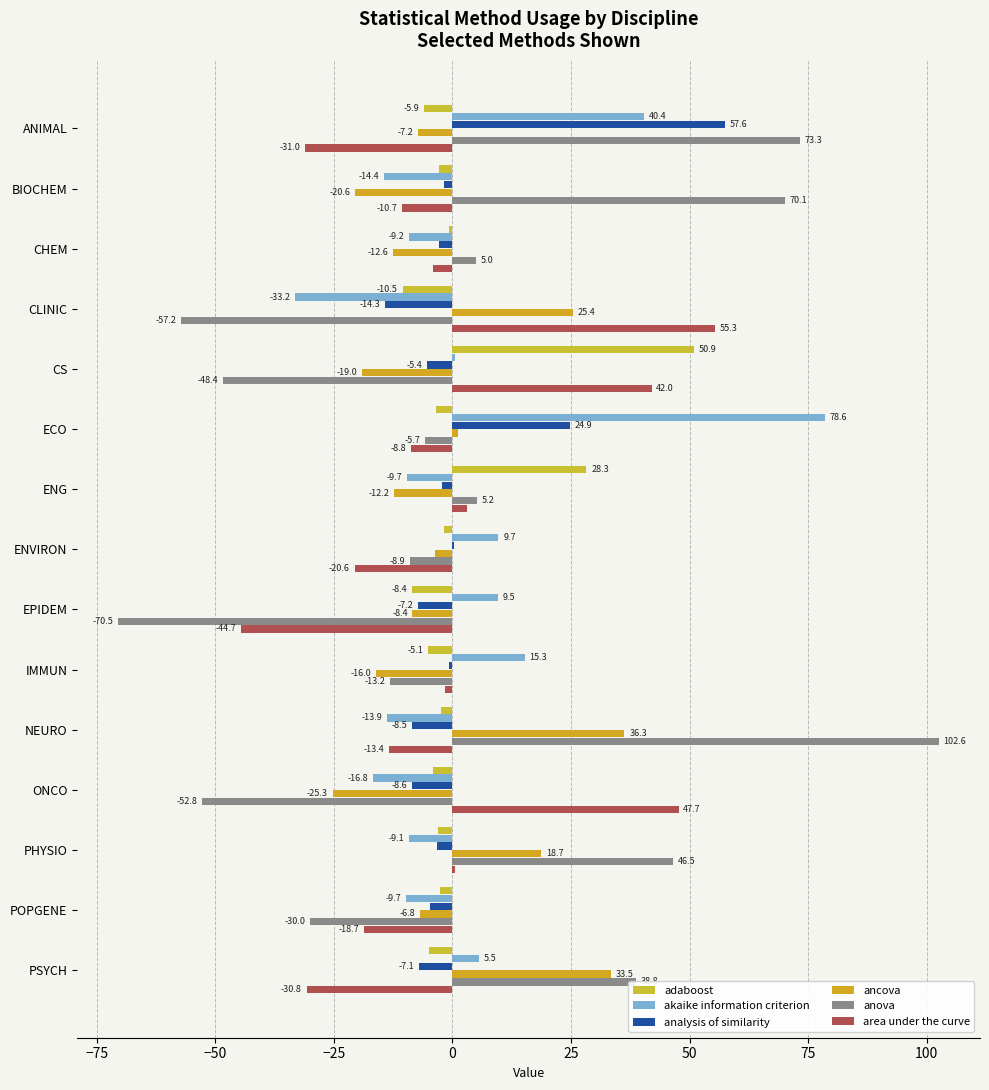

How many series are shown in this chart?

6